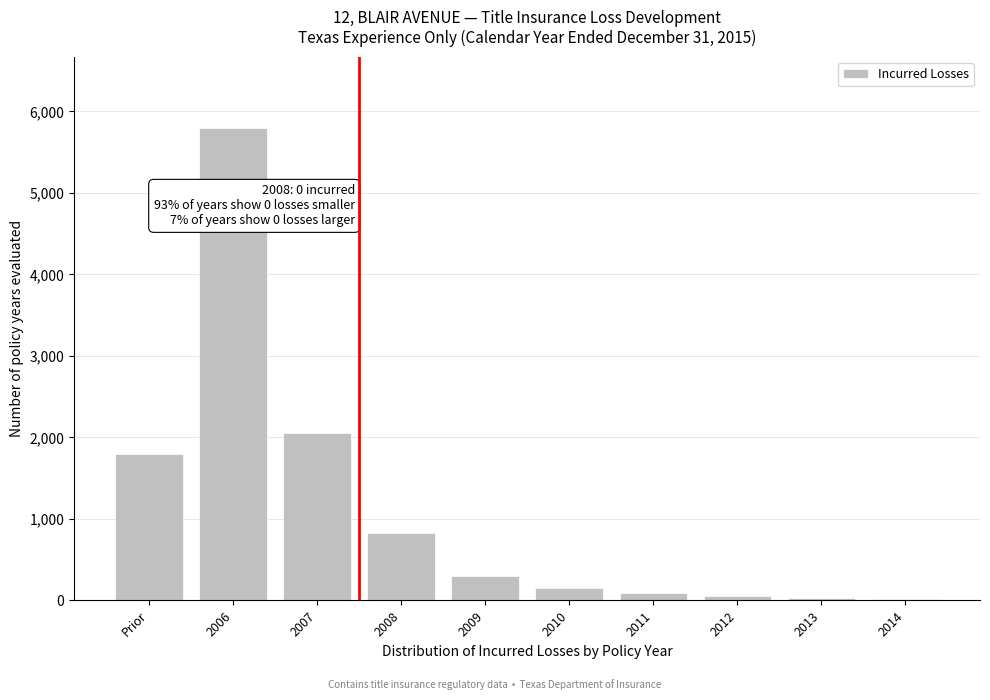

What is the sum of all values?

11115